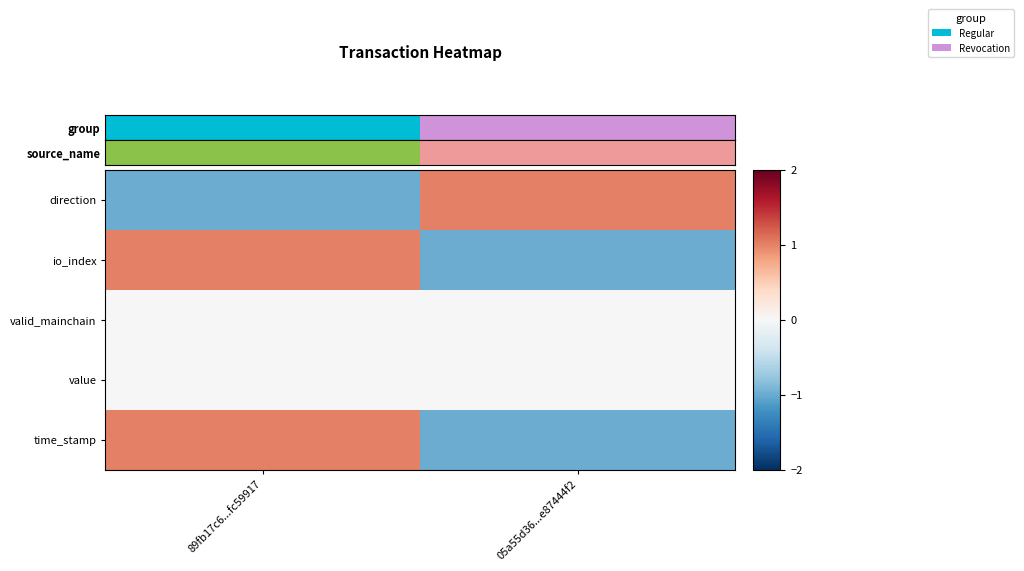

Rank the series by their maximum value, from lowest to highest.

valid_mainchain, value, direction, io_index, time_stamp